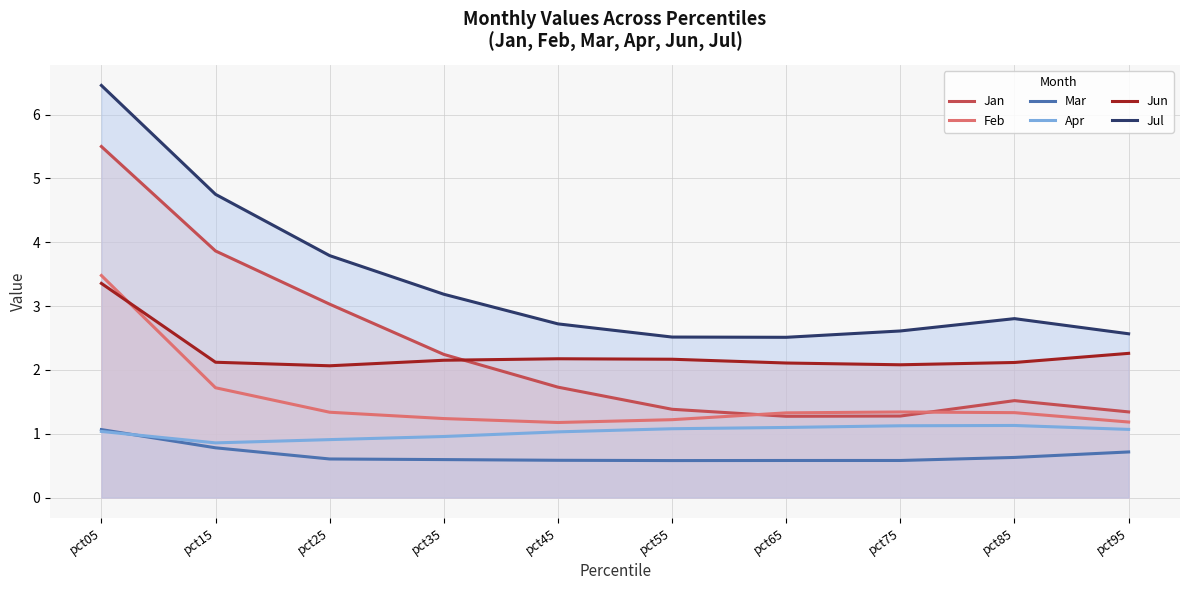

What is the sum of the Jun values at pct25 and pct05?

5.4